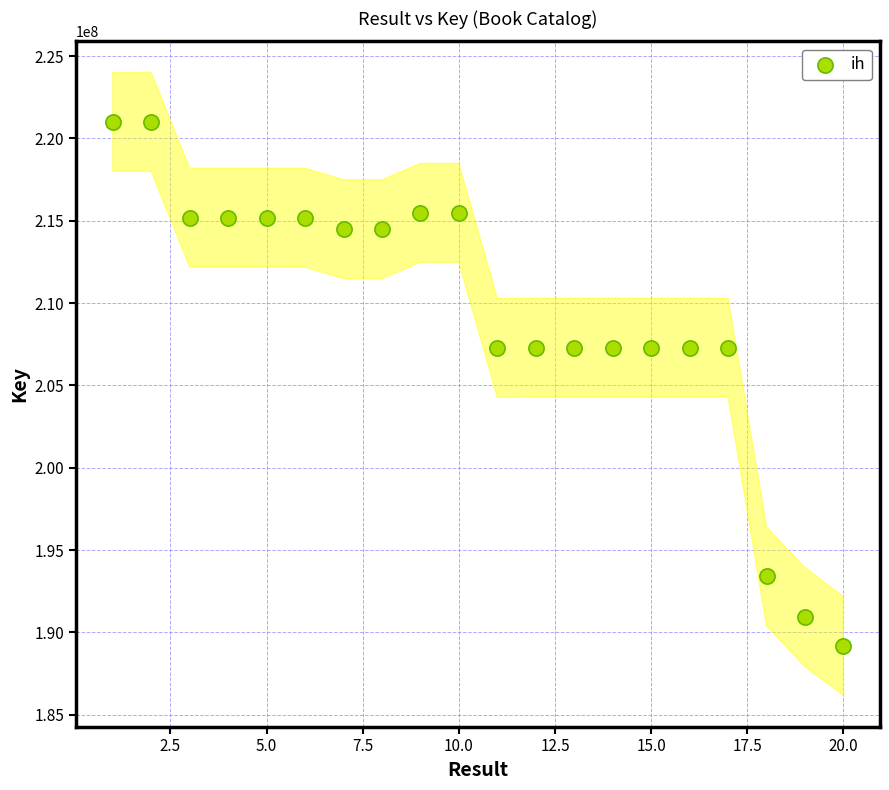

What is the range of X values (max minus min)?

19